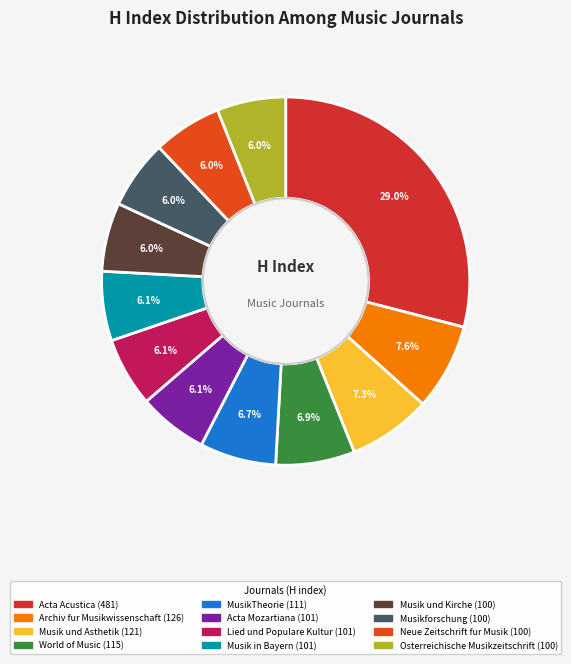

Count the number of slices in the pie.

12